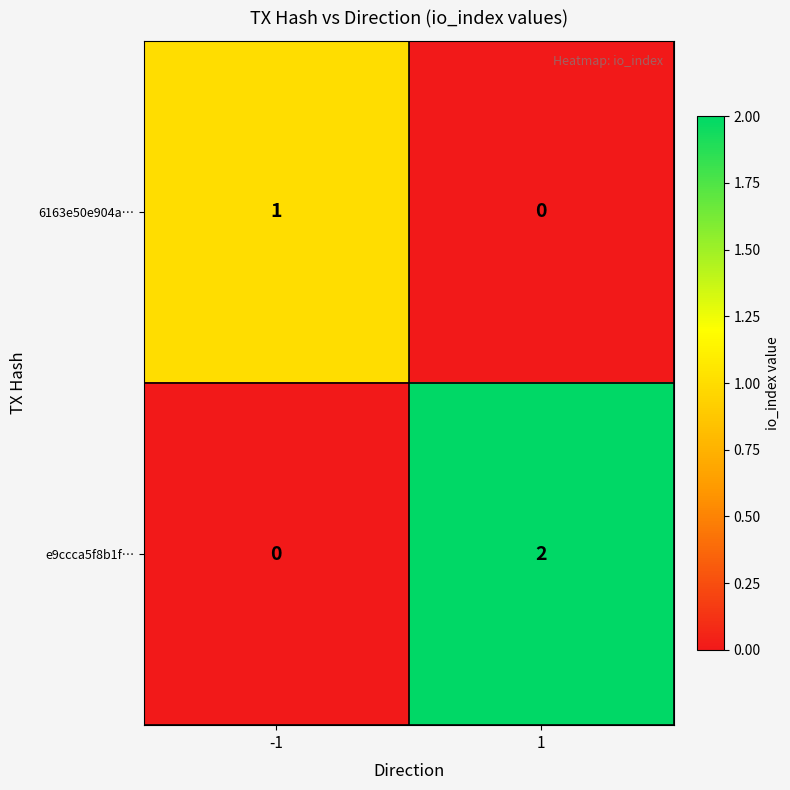

How many data points does each series have?

2